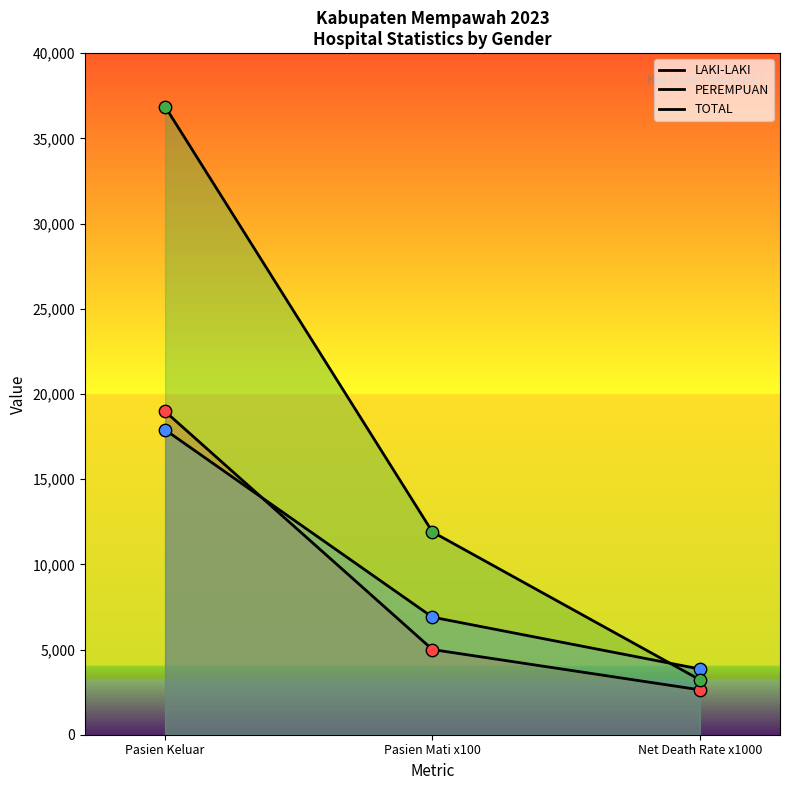

Which series reaches the minimum Y coordinate?

LAKI-LAKI